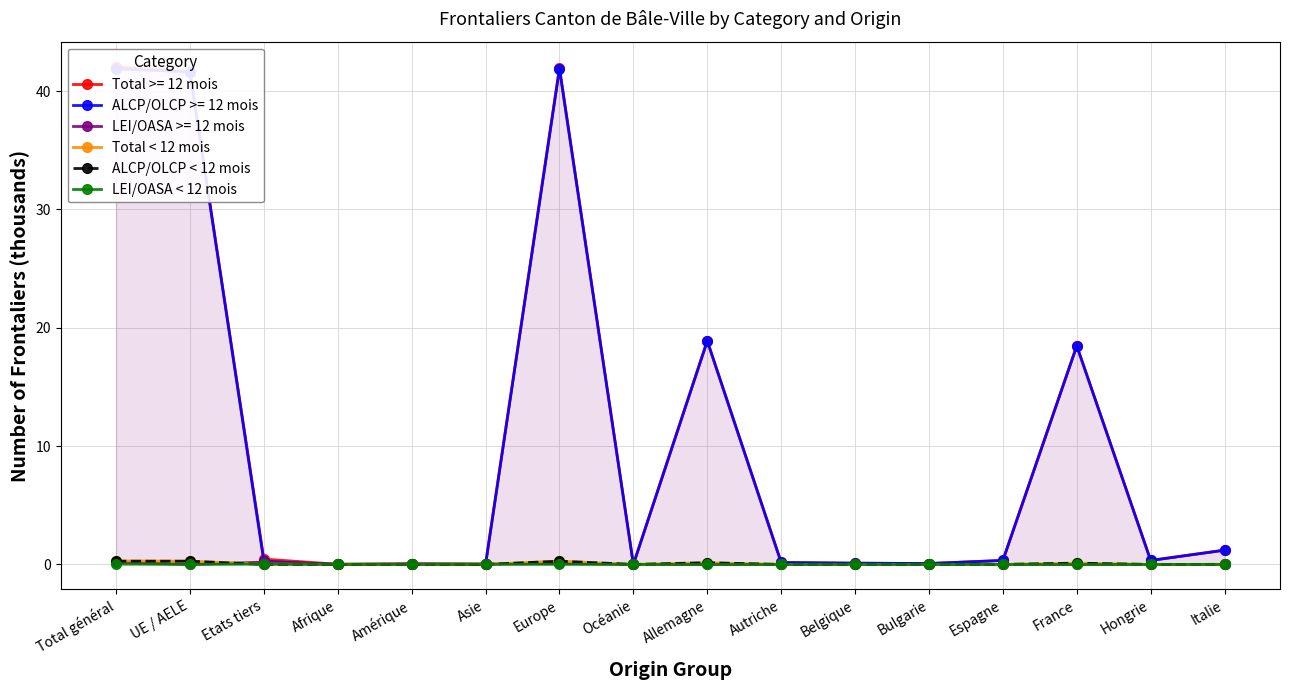

True or false: LEI/OASA < 12 mois has a value of 0.0 at Europe.

True